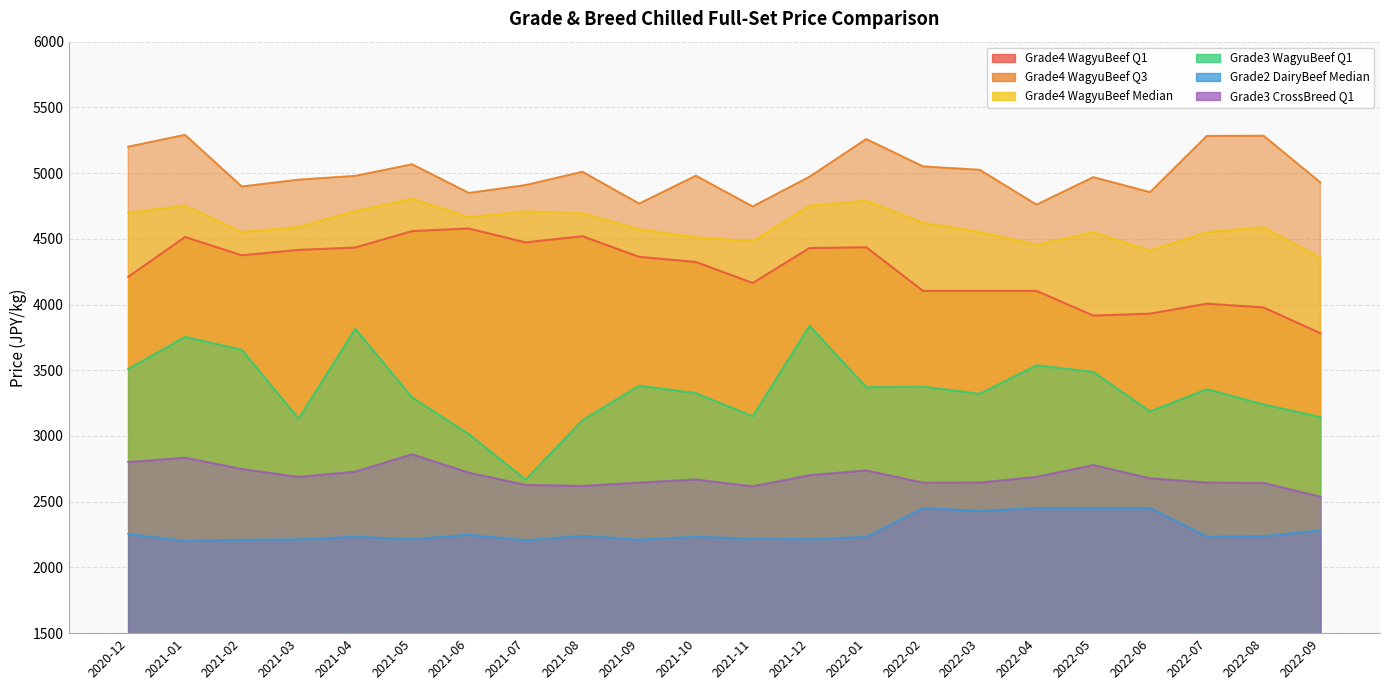

What is the difference between the second highest and second lowest values in the Grade2 DairyBeef Median series?

246